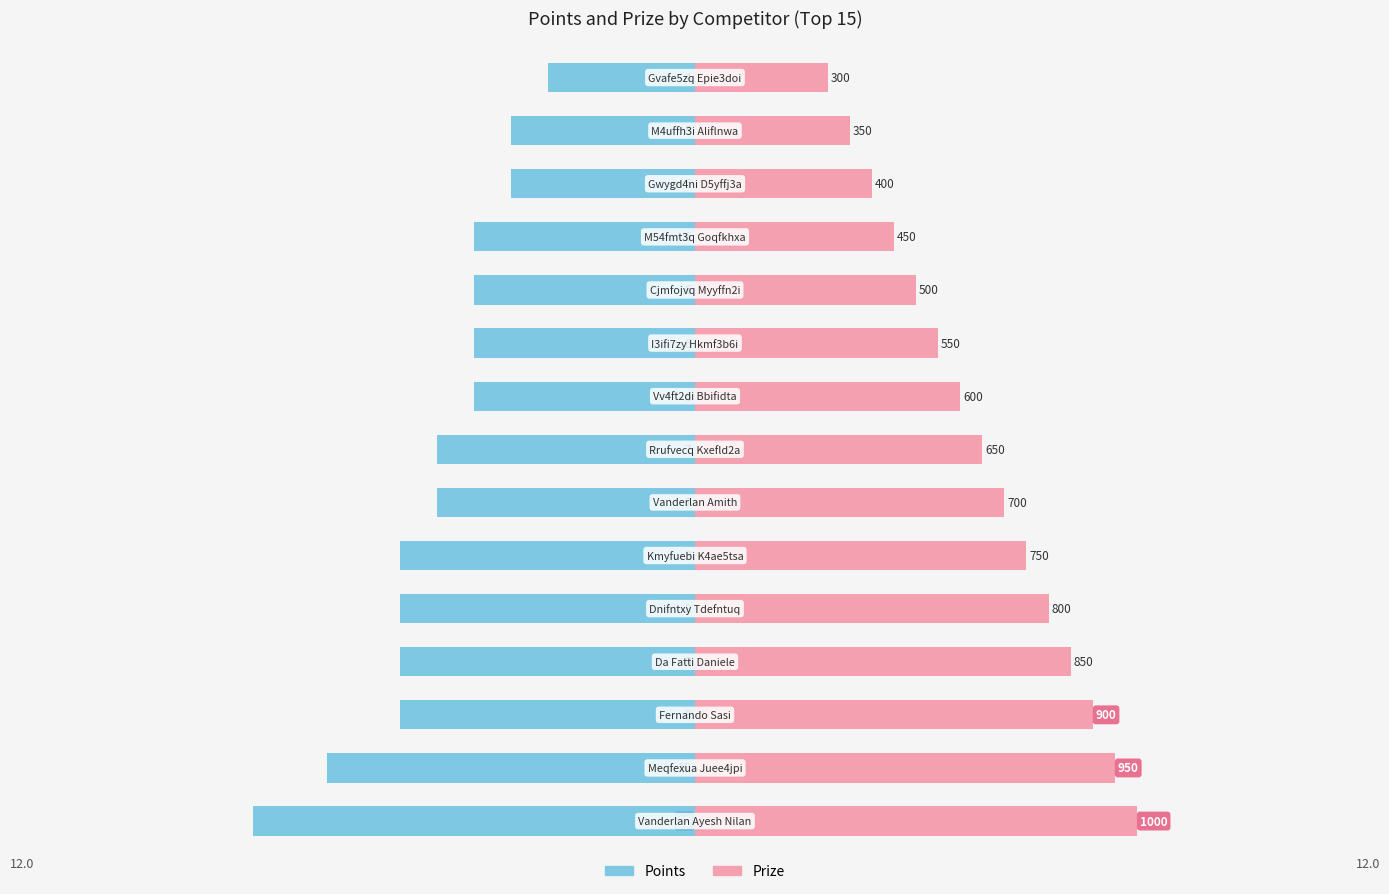

Rank the series by their average value, from highest to lowest.

Prize, Points